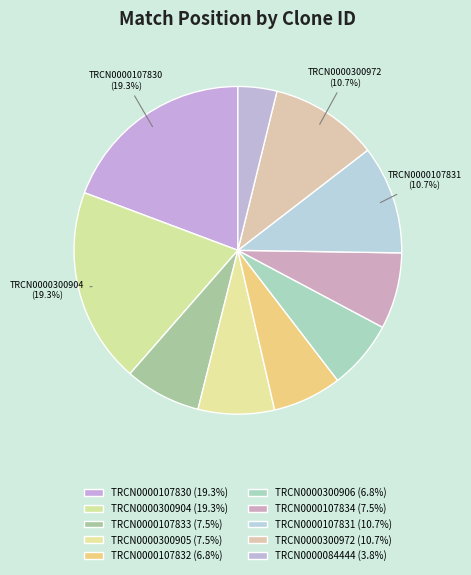

Count the number of slices in the pie.

10